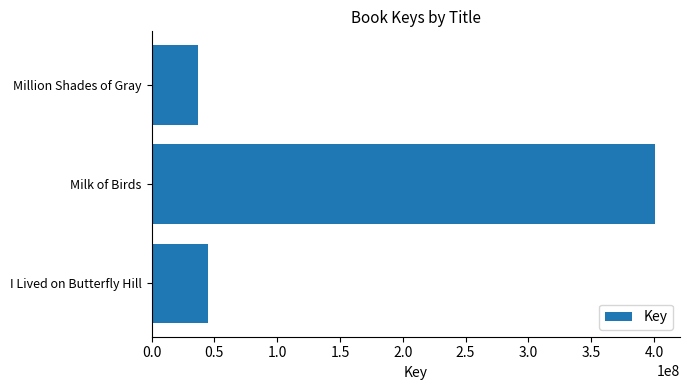

Reading bottom to top, what are all the values shown in this chart?

I Lived on Butterfly Hill=45004121	Milk of Birds=400682847	Million Shades of Gray=36552809